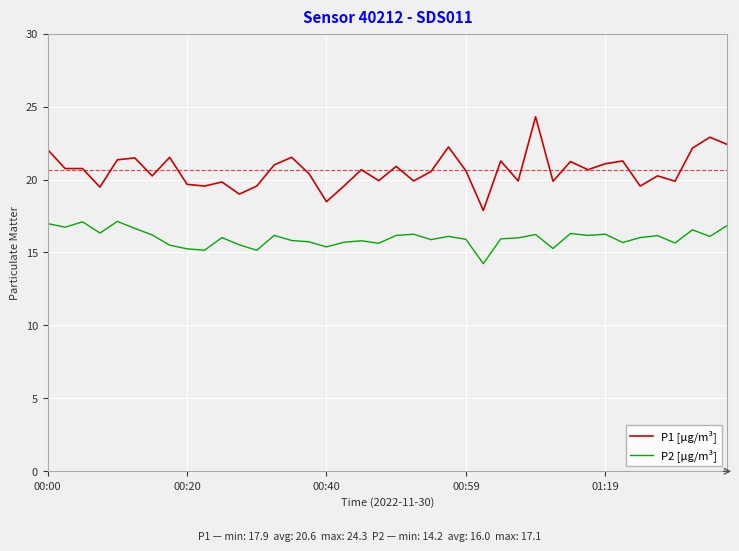

What is the difference between the maximum and second lowest values in the P1 [µg/m³] series?

5.8